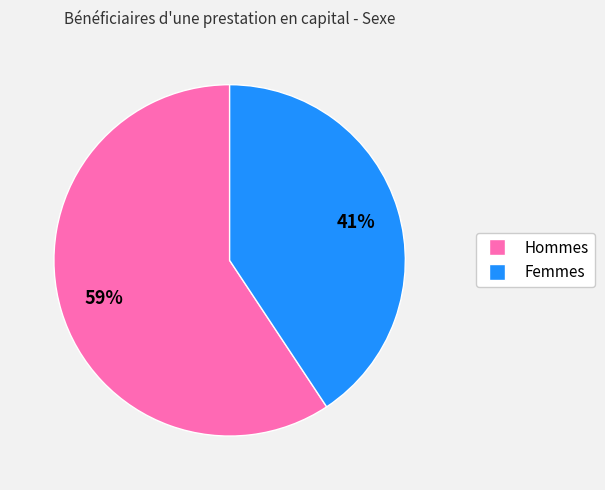

To the nearest percent, what percentage of the pie is Femmes?

41%